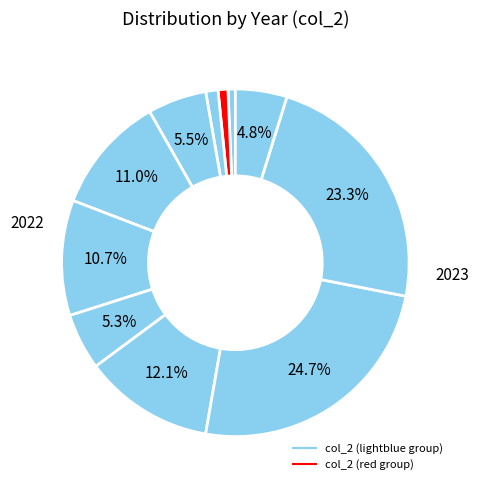

Does any single category account for the majority?

No